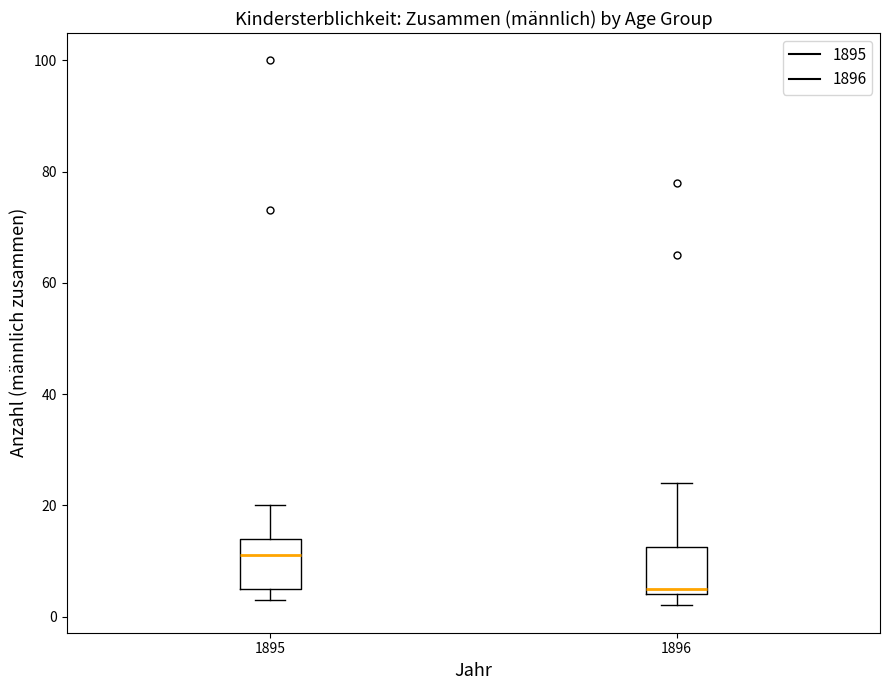

Which box has the highest median line?

1895